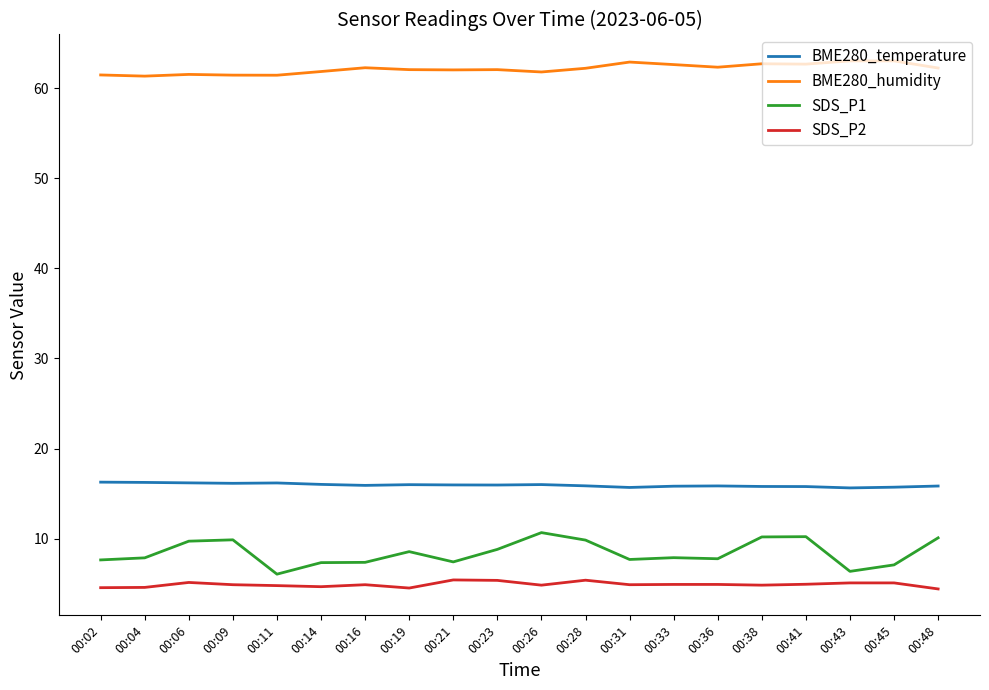

What is the maximum value for SDS_P1?

10.7